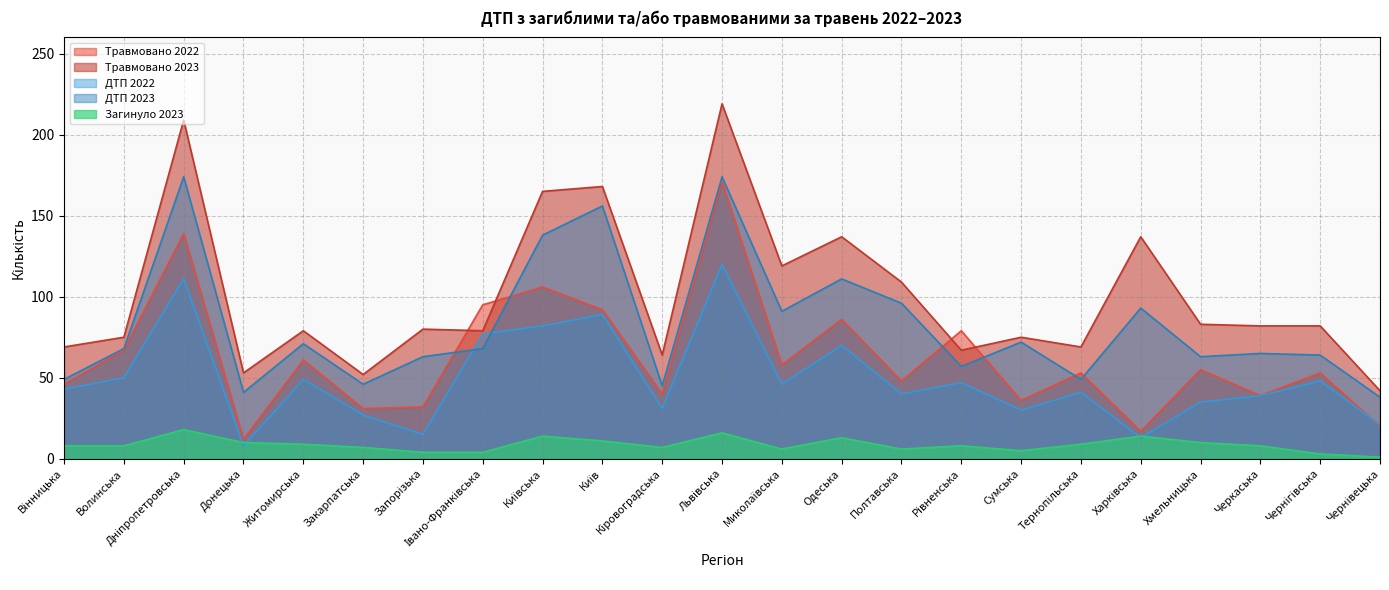

In ДТП 2022, how many points are lower than both neighbors (excluding endpoints)?

7